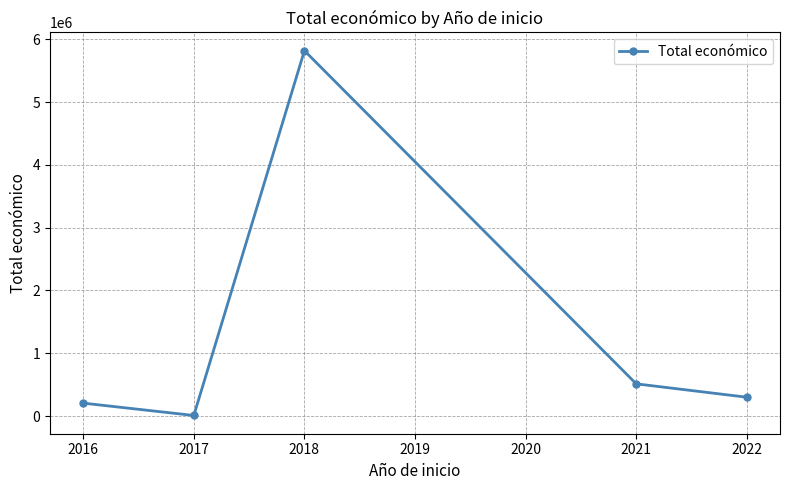

Rank the categories by value from lowest to highest.

2017, 2016, 2022, 2021, 2018